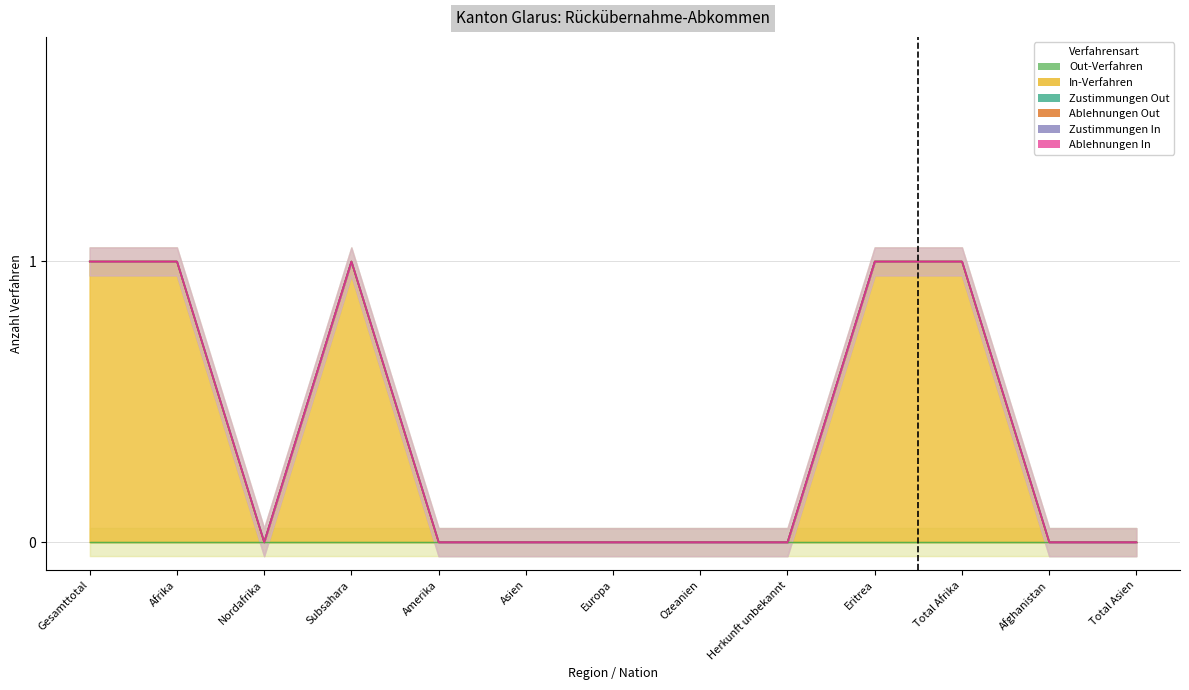

Count the number of data series in this chart.

6